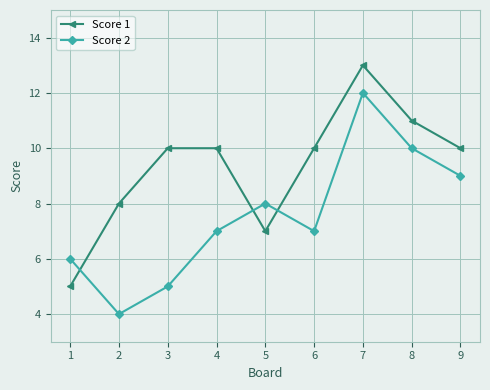

Which series has the largest total across all categories?

Score 1